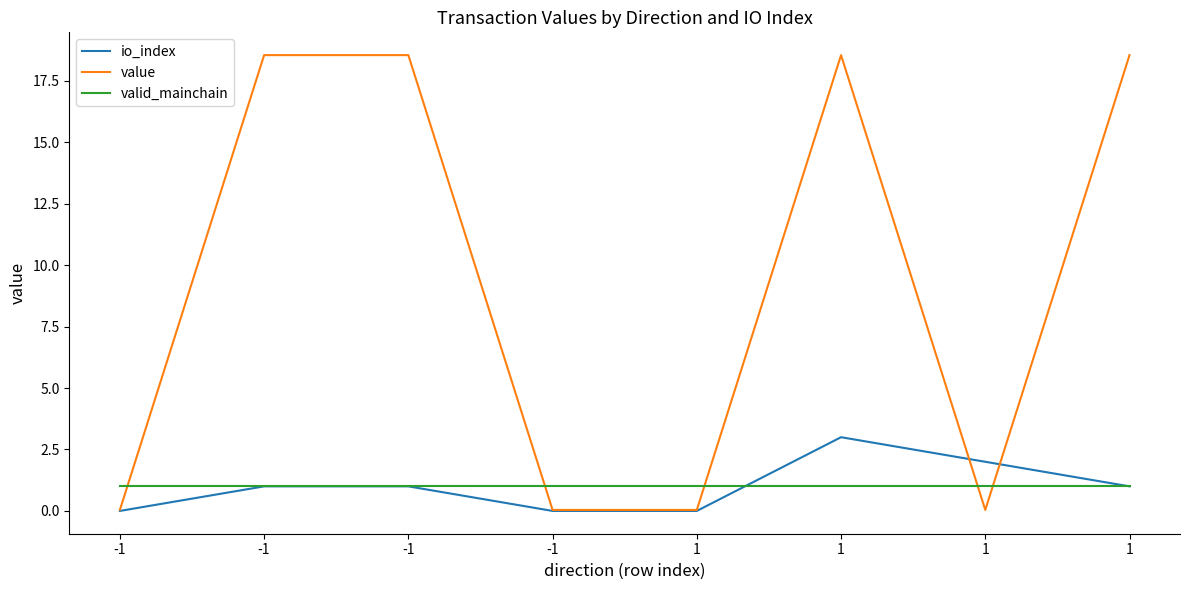

Count the number of data series in this chart.

3